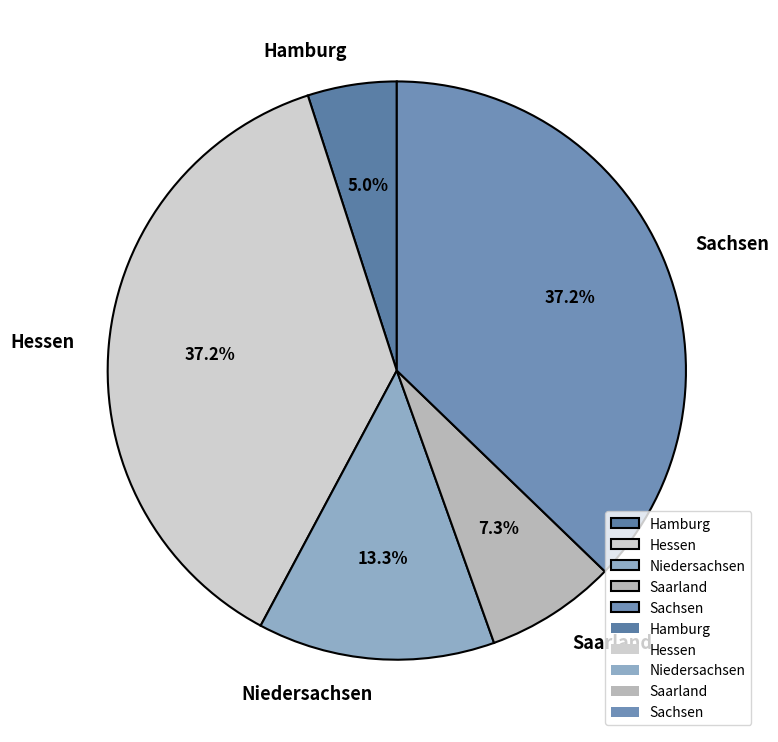

Which category has the smallest portion of the pie?

Hamburg